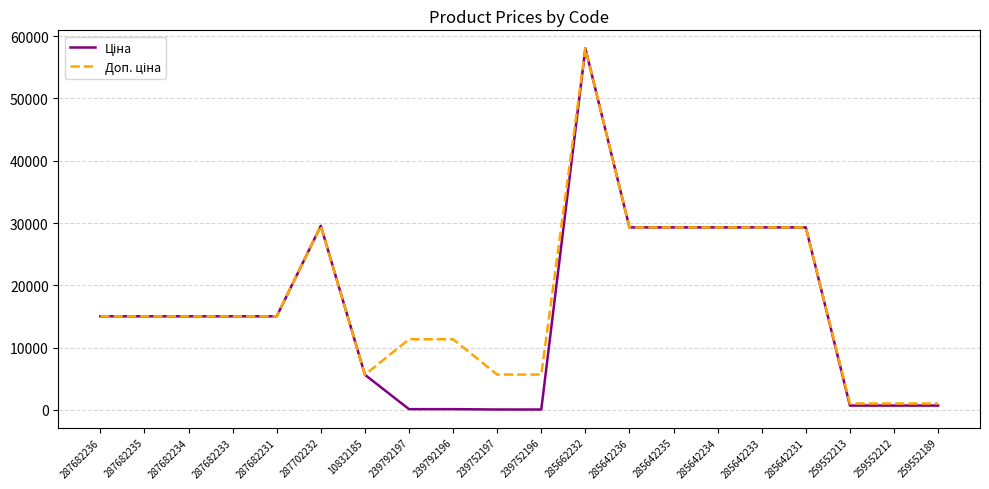

What is the greatest value displayed?

58037.0